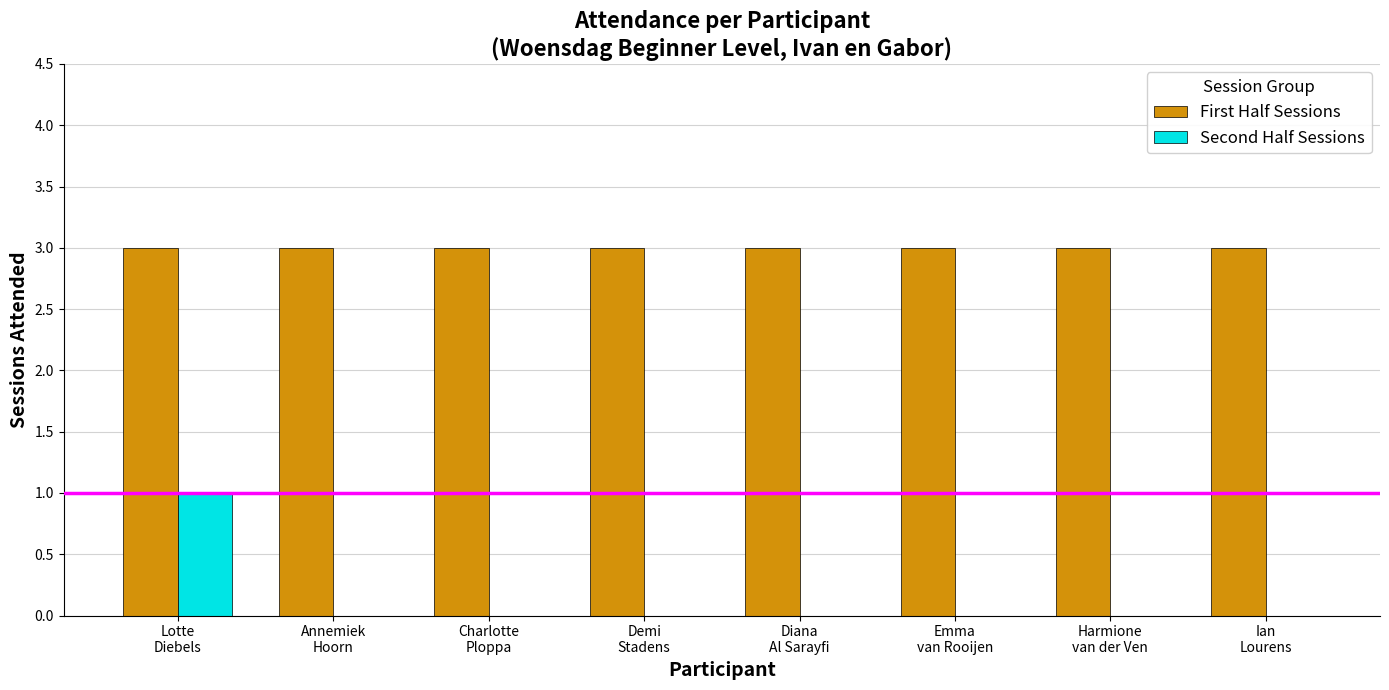

Which series has the largest total across all categories?

First Half Sessions